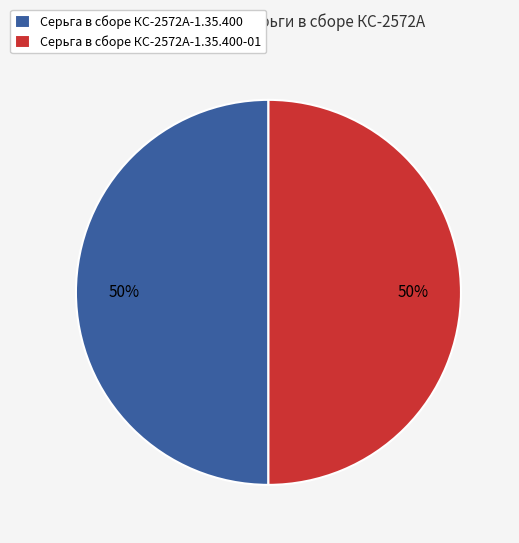

Do Серьга в сборе КС-2572А-1.35.400-01 and Серьга в сборе КС-2572А-1.35.400 together represent more than half of the pie?

Yes